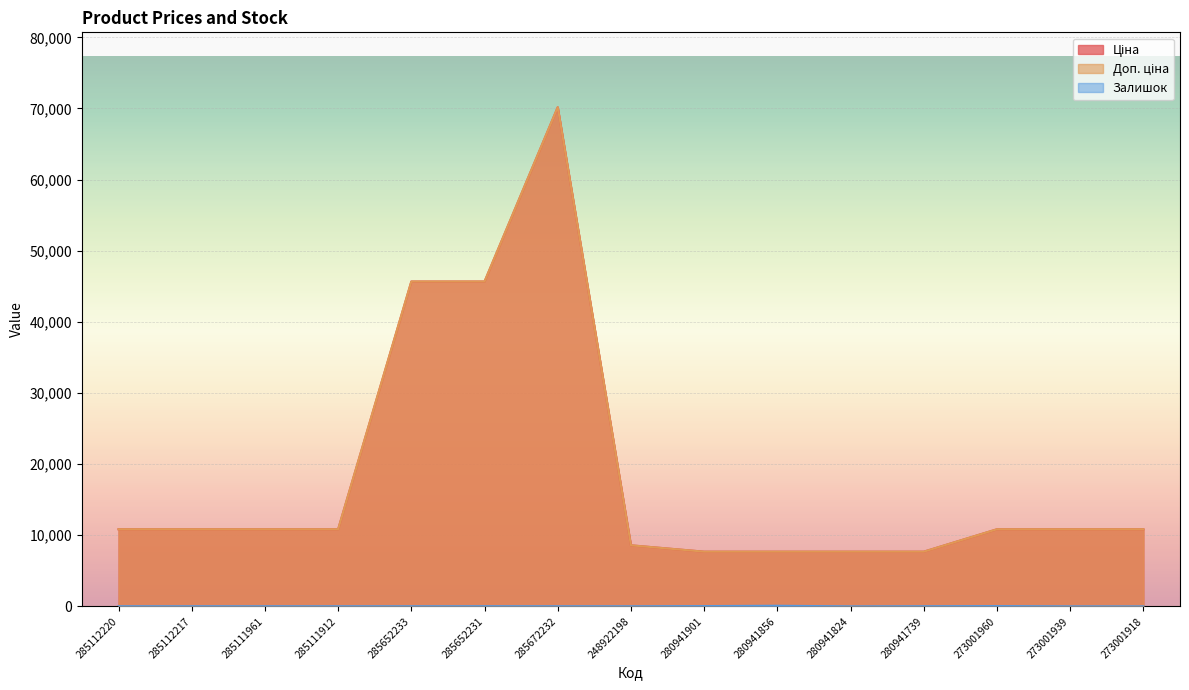

The Ціна series shows 45672.6 at 285652233. True or false?

True